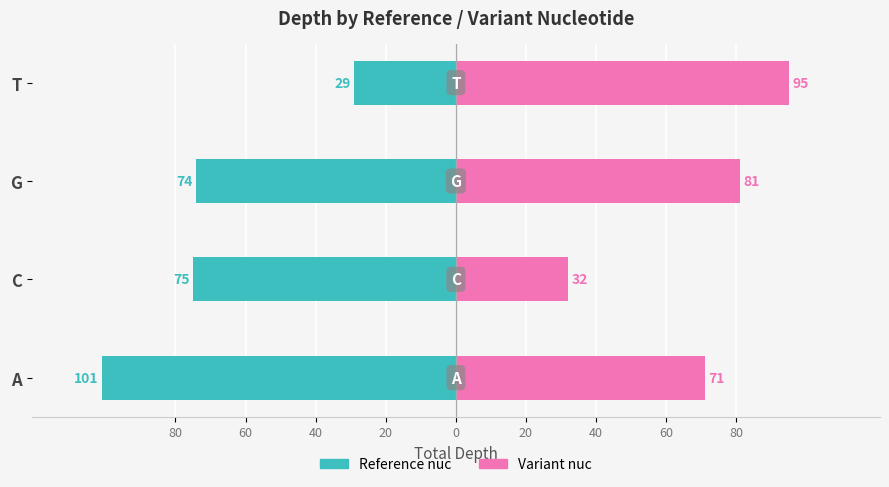

Is the value of Reference nuc at T greater than the value of Variant nuc at C?

No